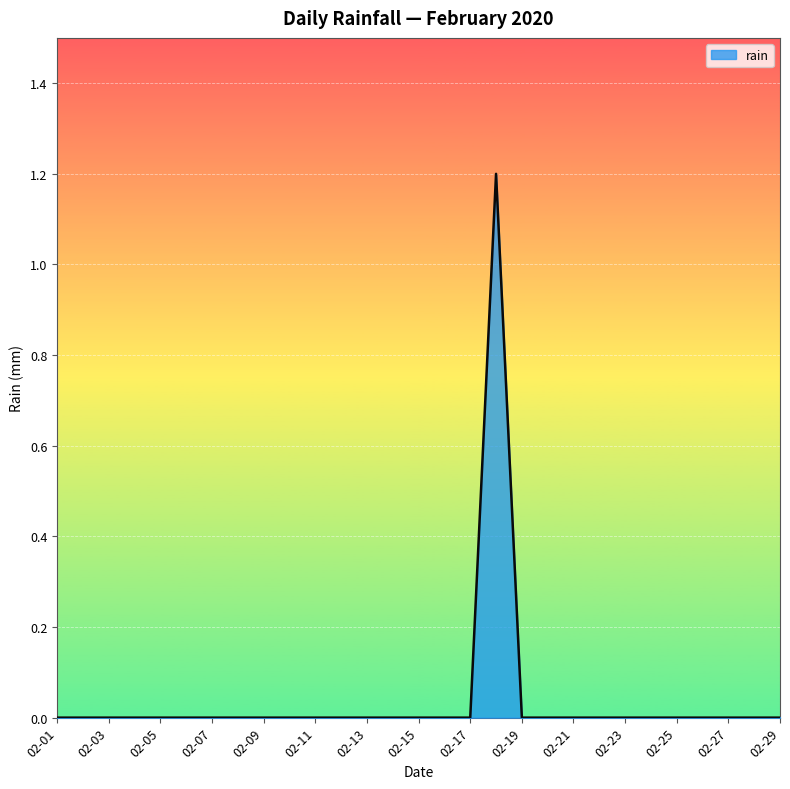

What is the difference between the maximum and minimum values?

1.2